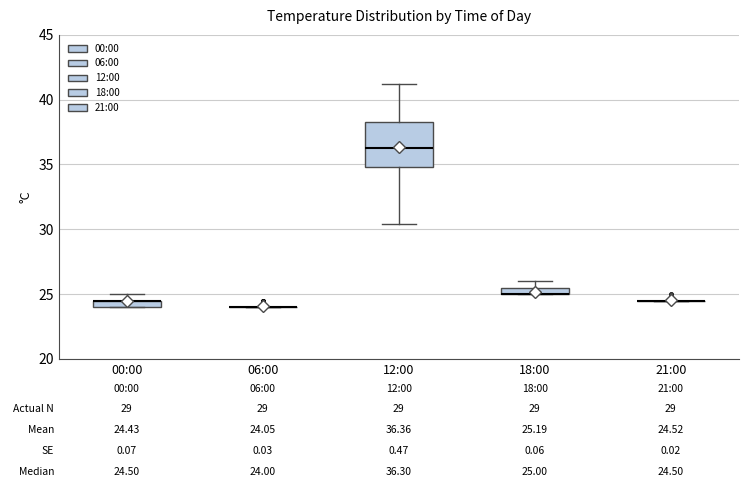

Comparing the boxes themselves (not the whiskers), which one is the tallest?

12:00